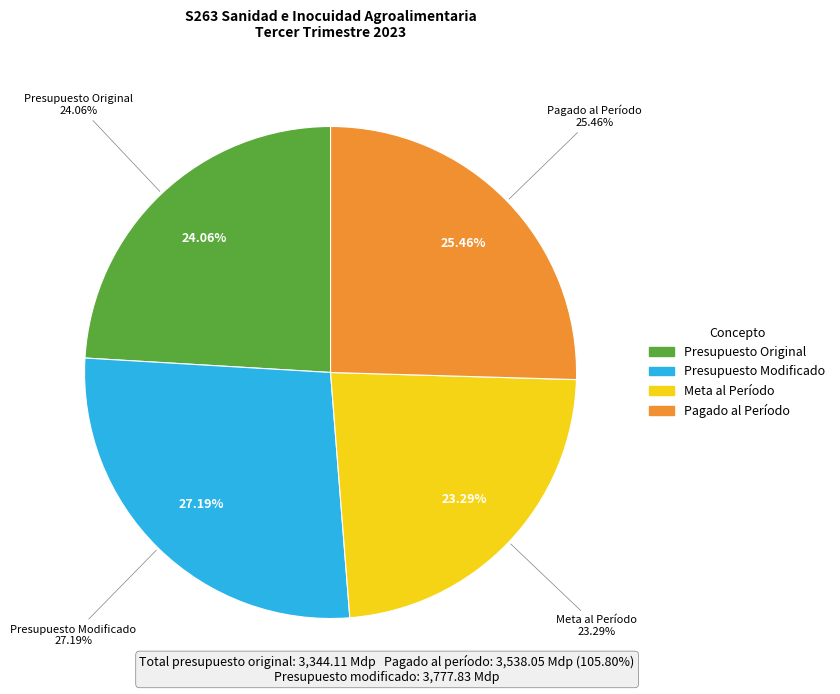

The Meta al Período slice represents 23% of the pie. True or false?

True